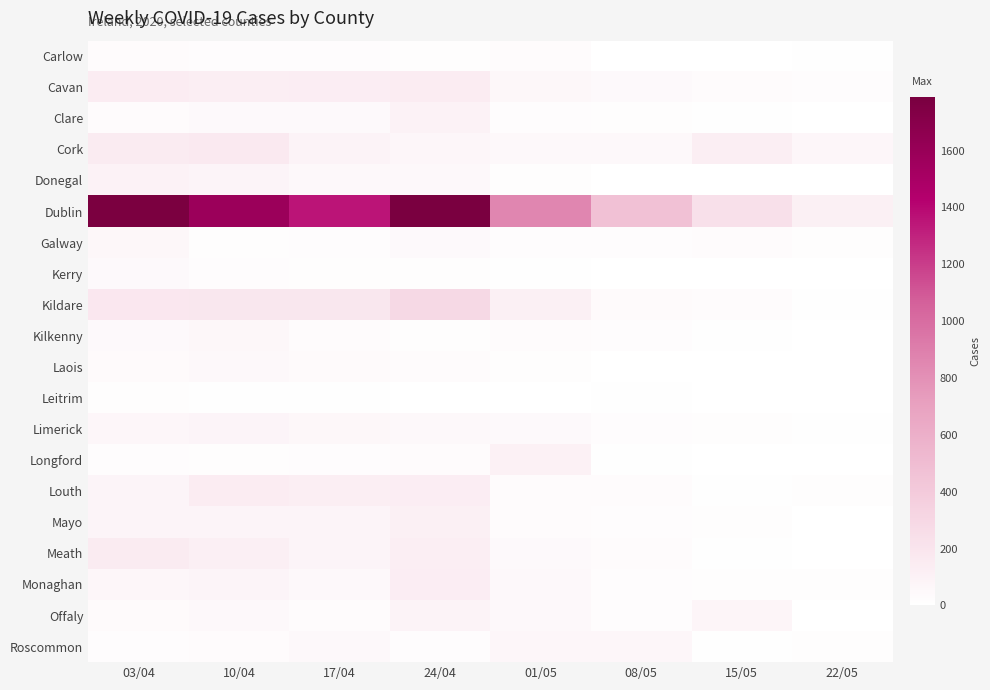

Which series has the largest total across all categories?

Dublin